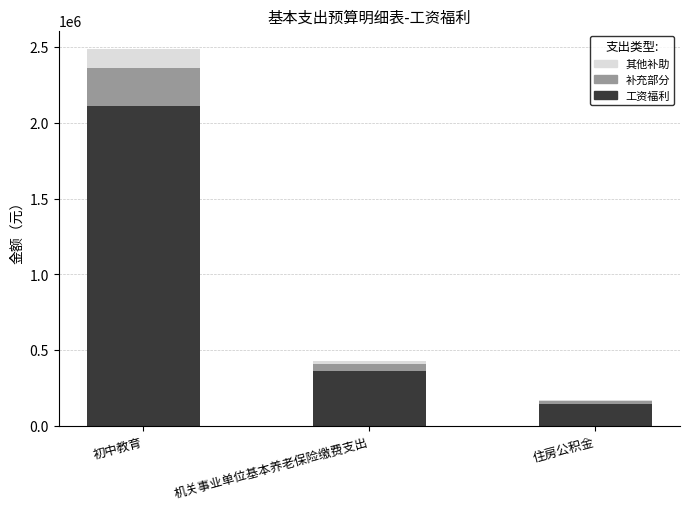

Count the number of categories in the chart.

3